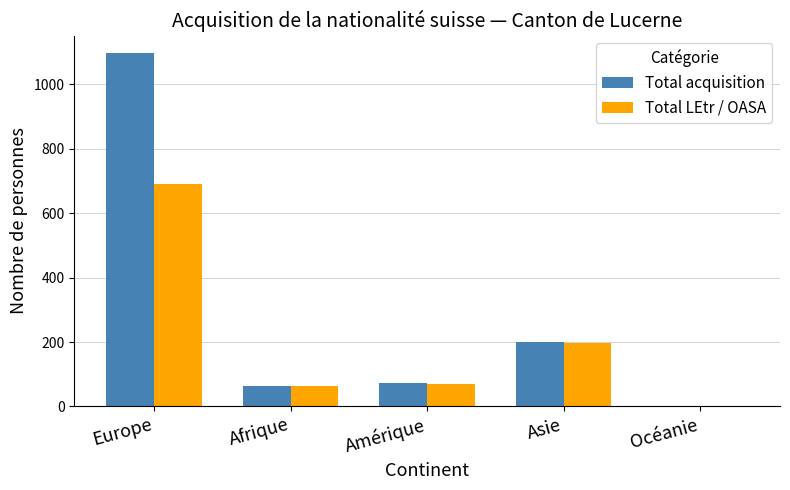

What are all the series names shown in the legend?

Total acquisition, Total LEtr / OASA